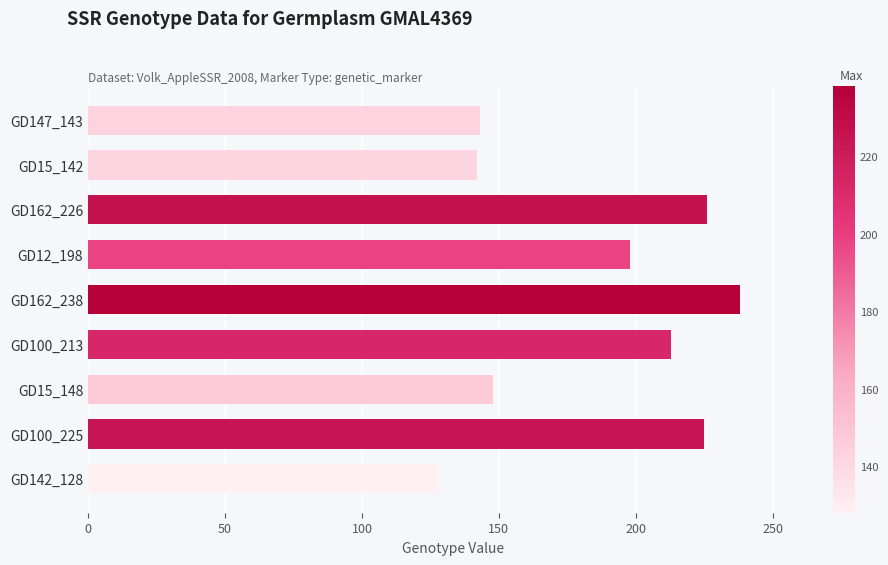

Which label corresponds to the largest value in the chart?

GD162_238